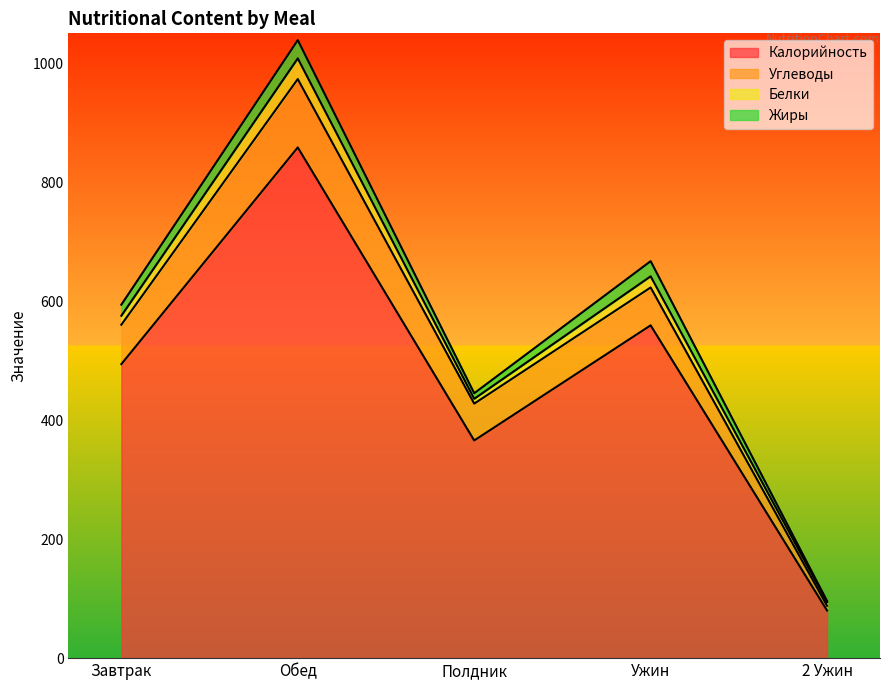

What is the label of the 1st point from the left?

Завтрак